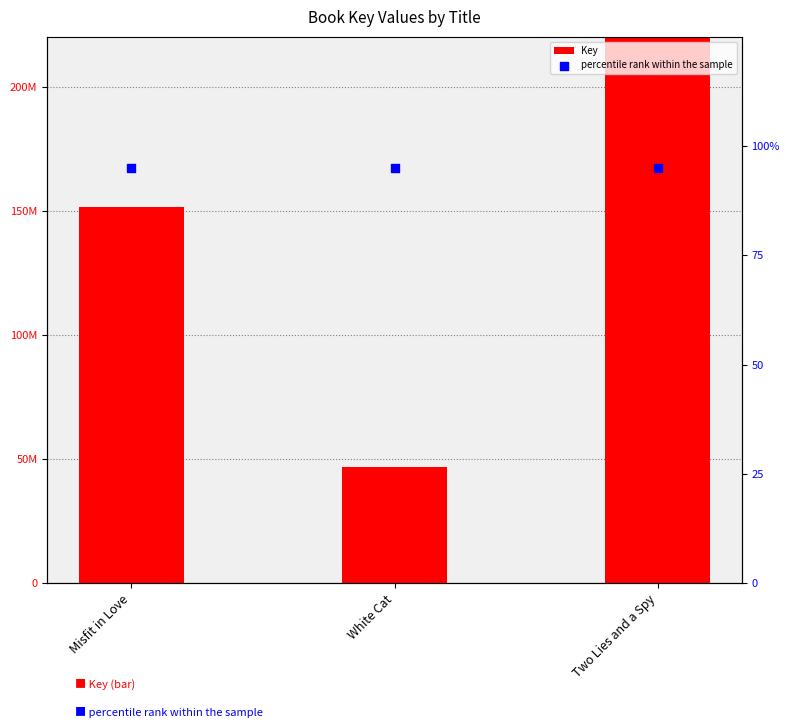

Which series has the largest total across all categories?

Key